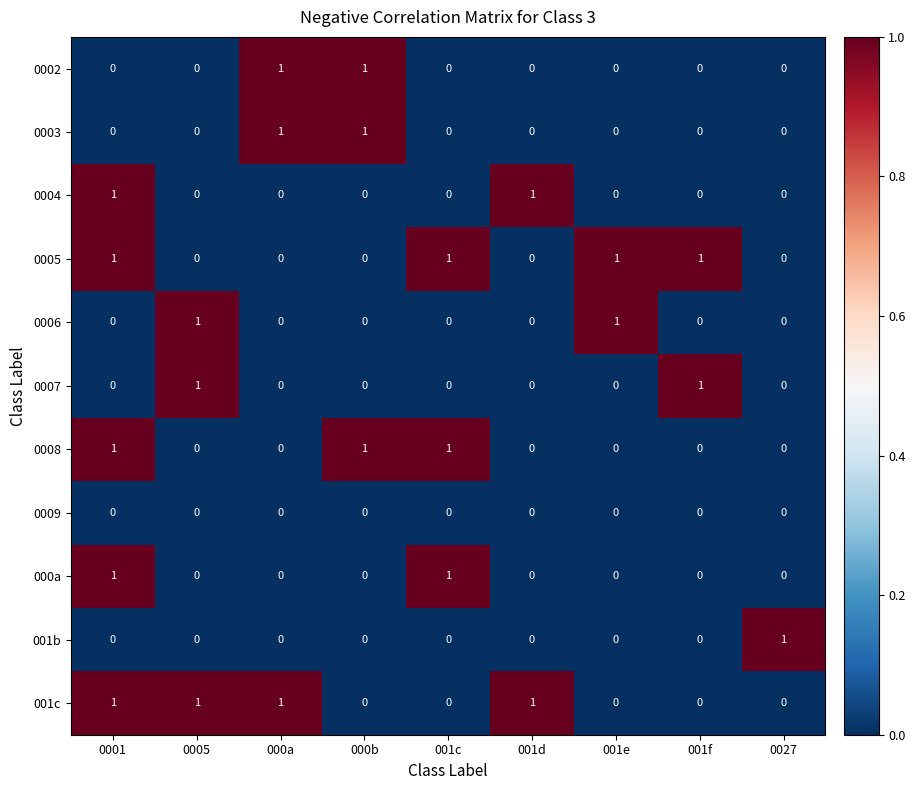

Count the 0005 values in the range 0 to 1.

9